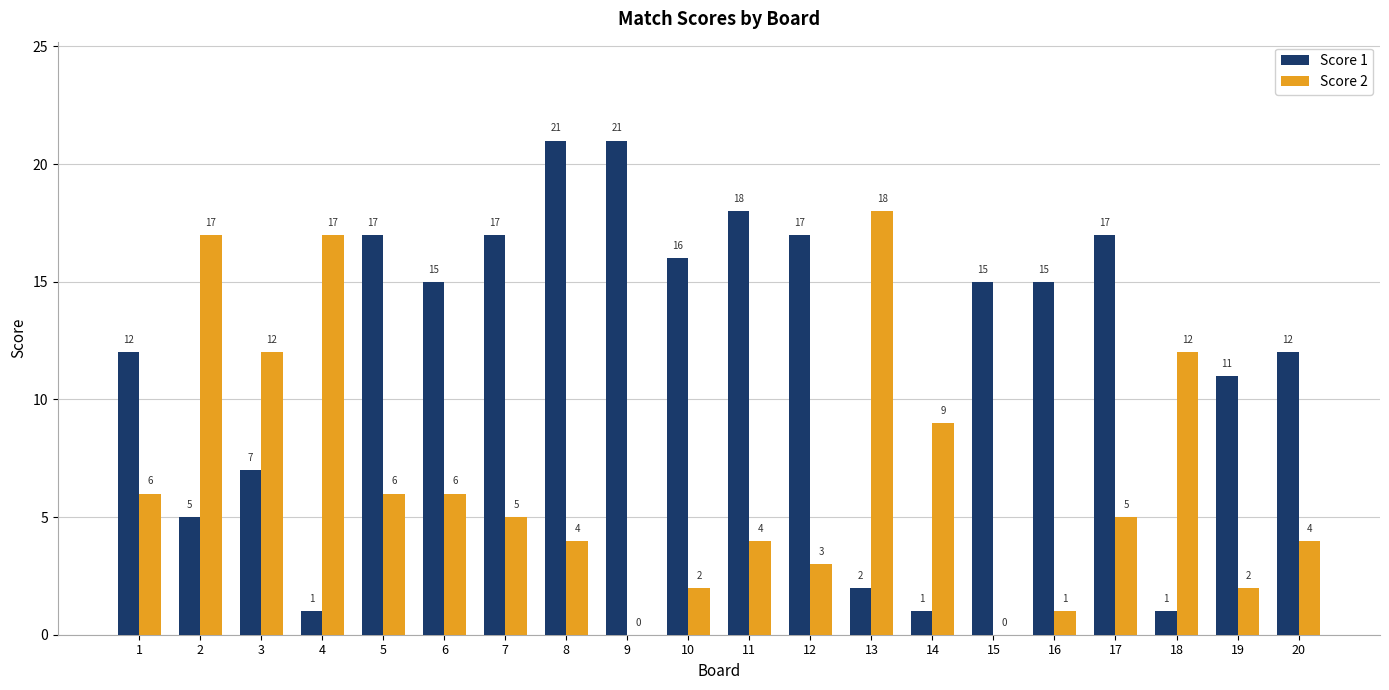

What are all the series names shown in the legend?

Score 1, Score 2